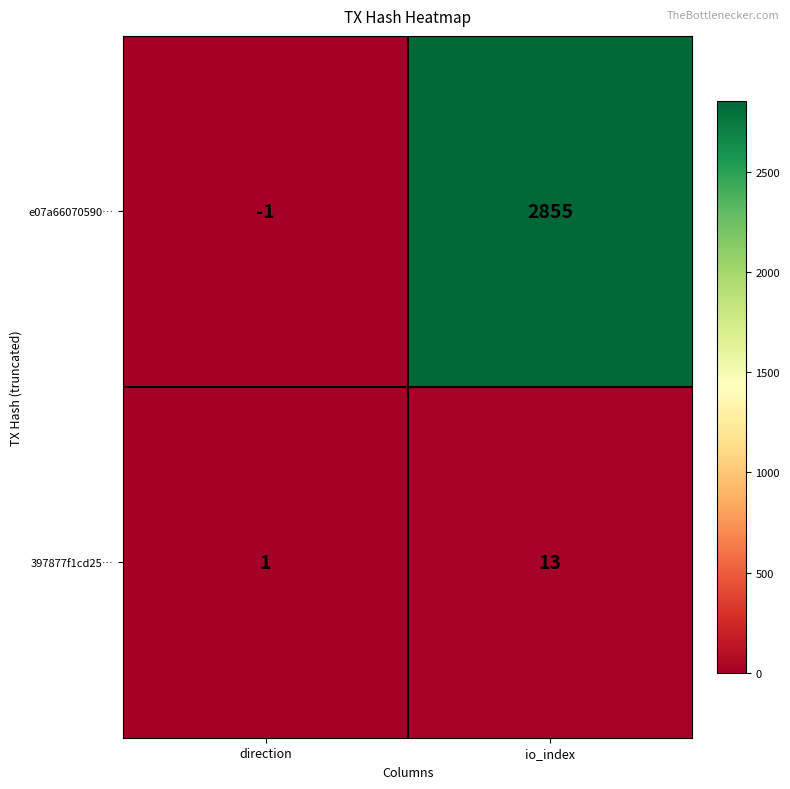

What is the difference between the highest and lowest values at io_index?

2842